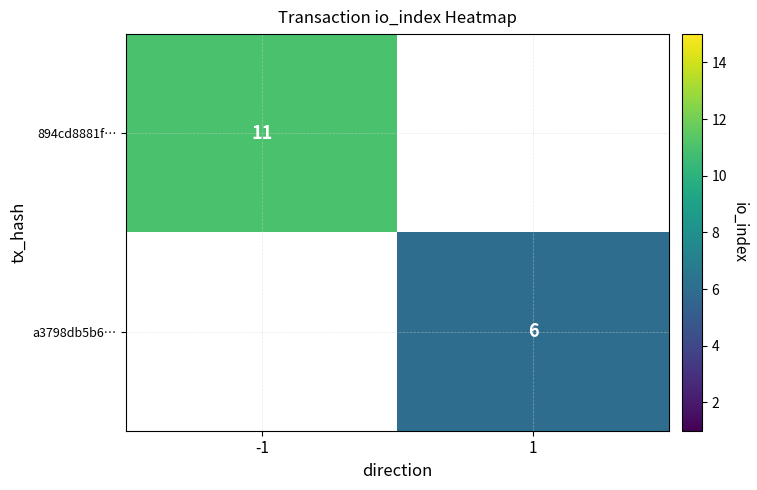

The a3798db5b6… series shows 10 at 1. True or false?

False